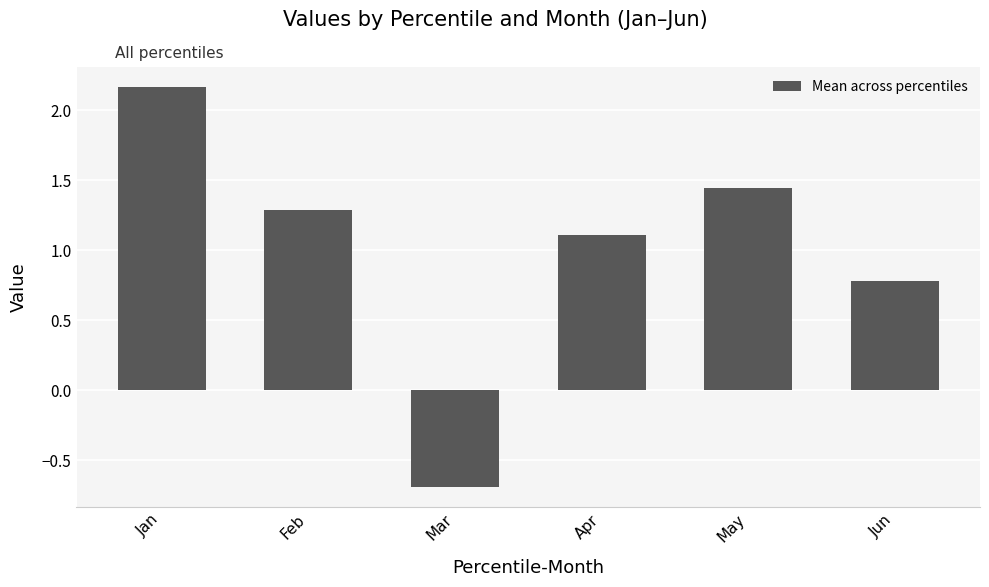

Is it true that the value at Jan is 1.2?

False